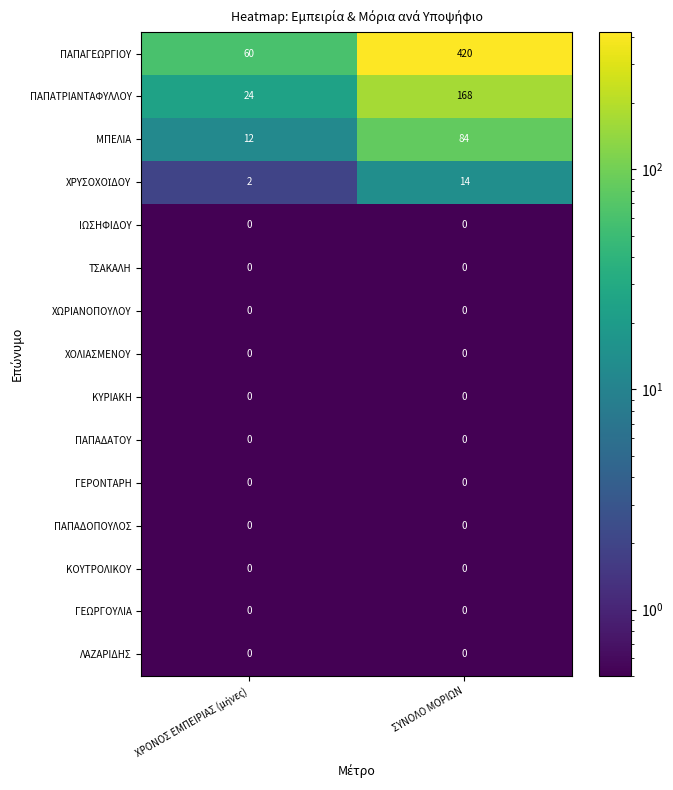

At how many categories does at least one series exceed 3?

2